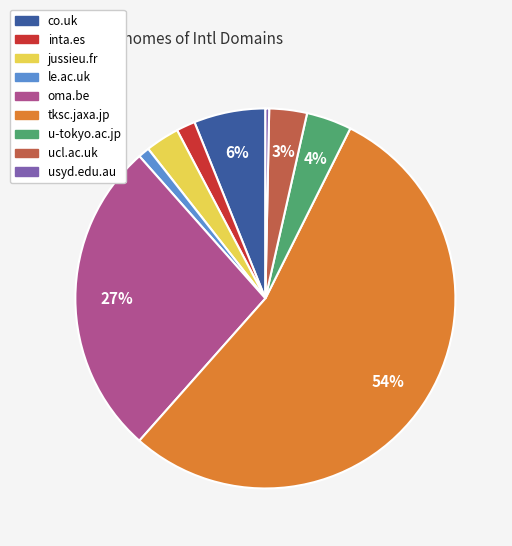

Count the number of slices in the pie.

9